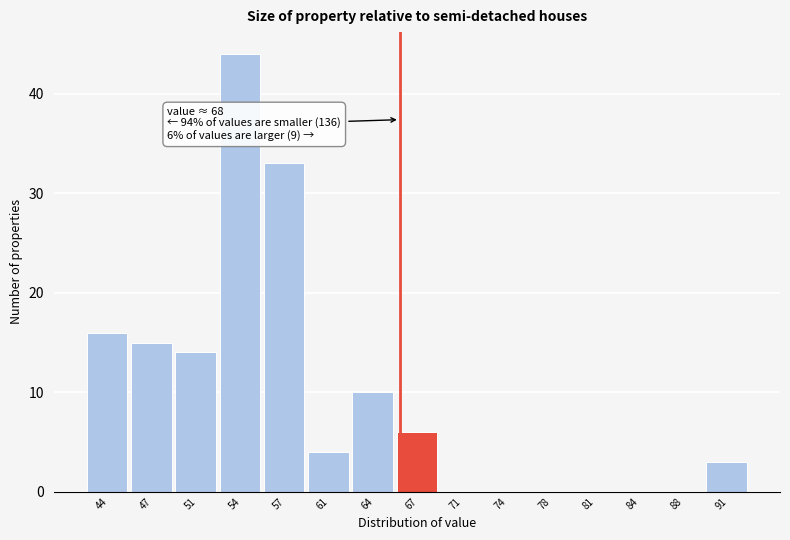

Reading left to right, list all the values displayed in this chart.

44=16	47=15	51=14	54=44	57=33	61=4	64=10	67=6	71=0	74=0	78=0	81=0	84=0	88=0	91=3